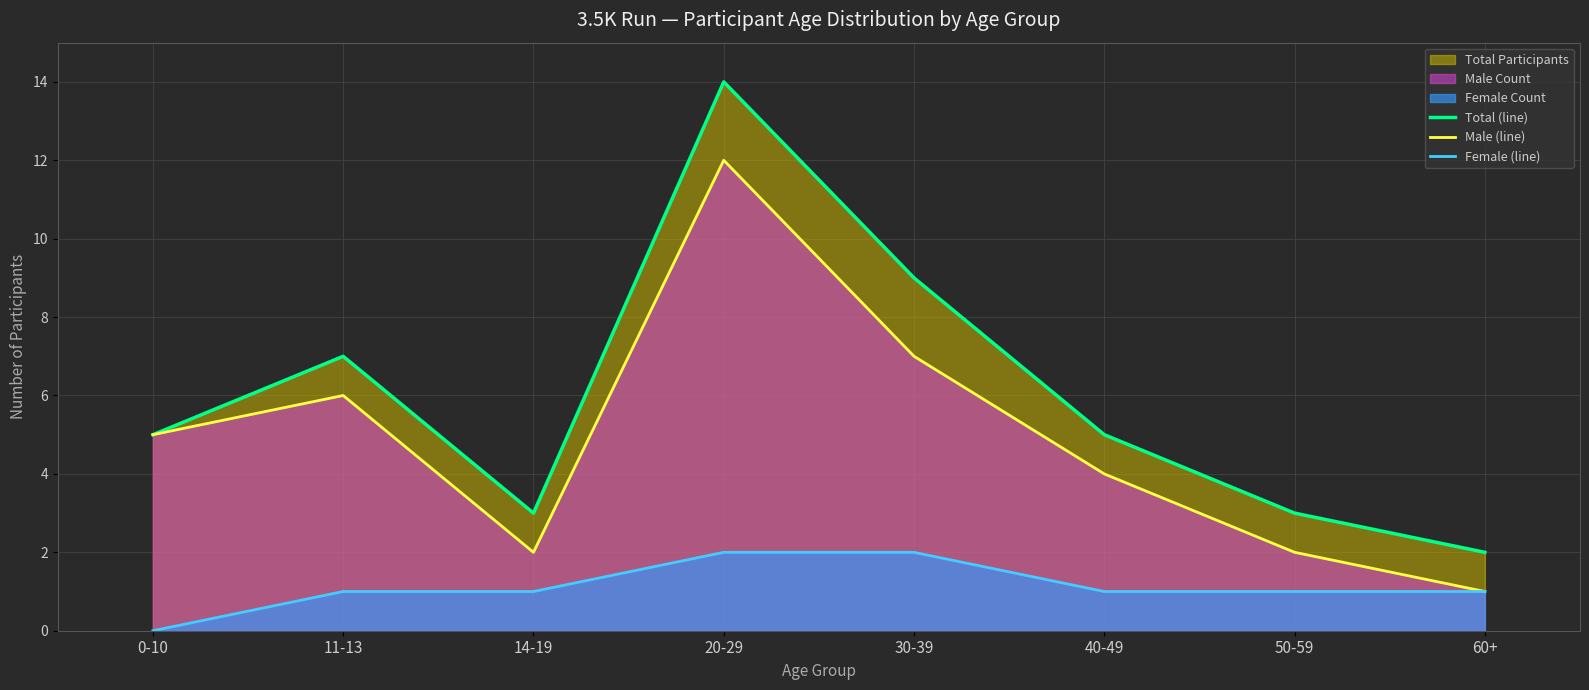

Which category has the highest value in the Total (line) series?

20-29